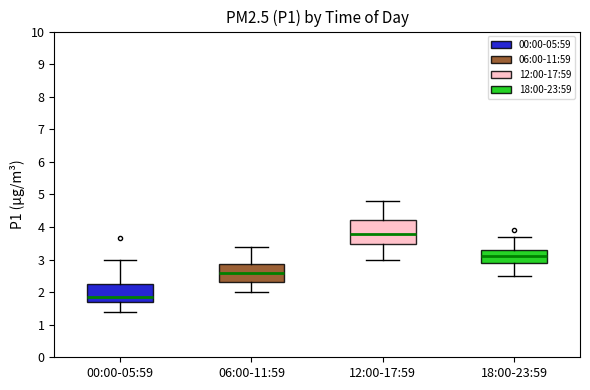

Which box's median line is the highest?

12:00-17:59